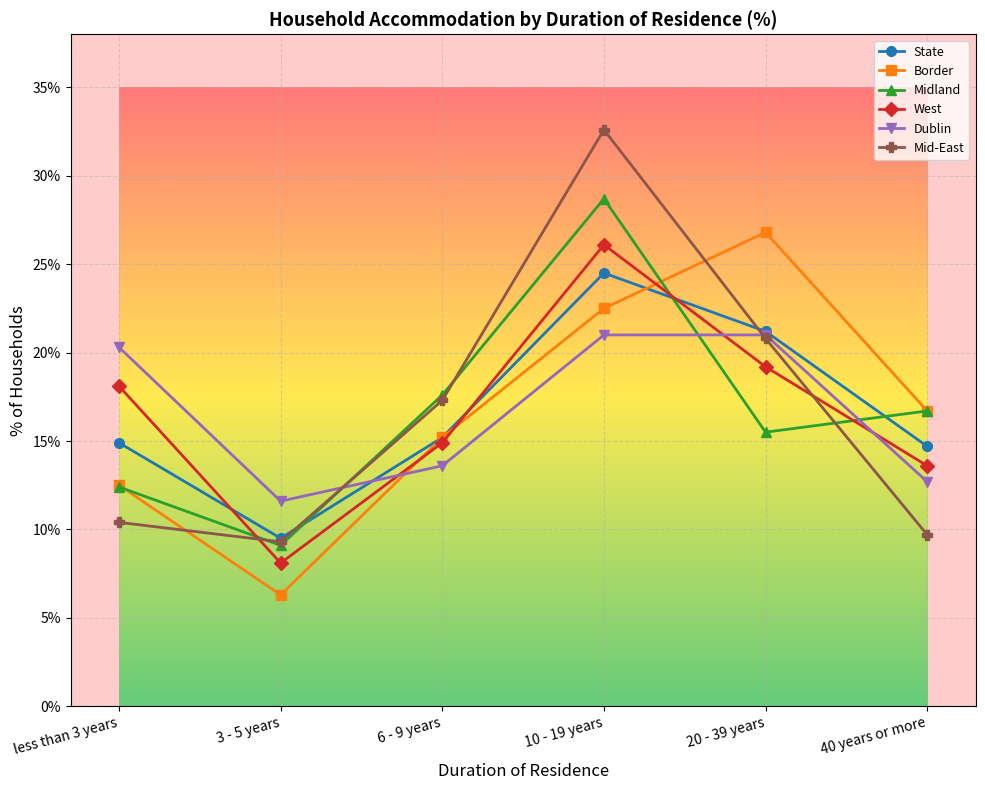

What is the difference between the Dublin values at 10 - 19 years and less than 3 years?

0.7